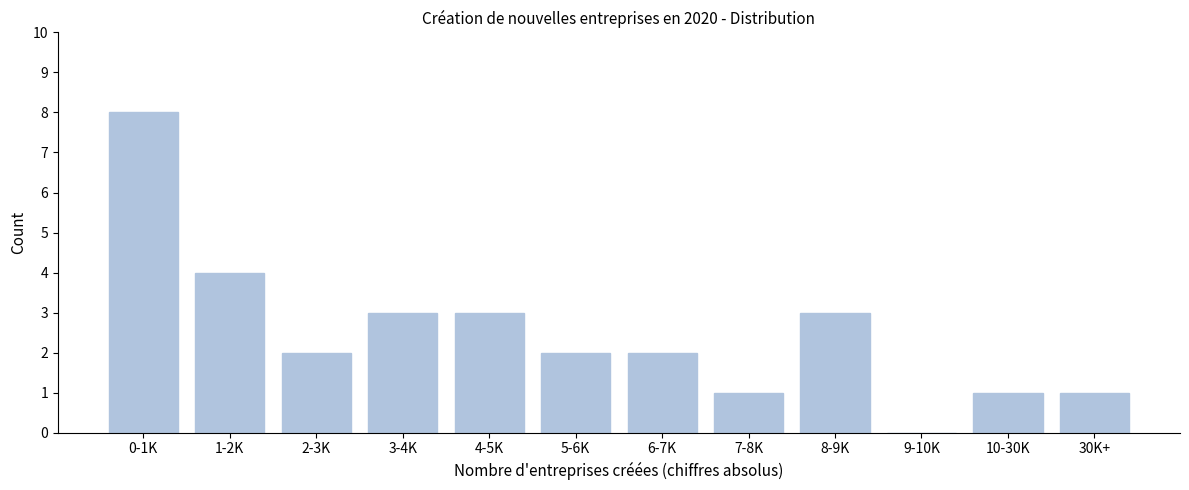

Reading left to right, list all the values displayed in this chart.

0-1K=8	1-2K=4	2-3K=2	3-4K=3	4-5K=3	5-6K=2	6-7K=2	7-8K=1	8-9K=3	9-10K=0	10-30K=1	30K+=1